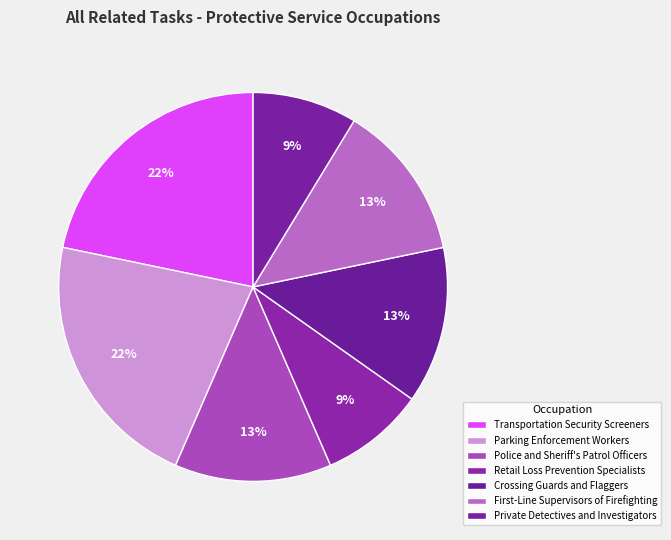

To the nearest percent, what portion does Private Detectives and Investigators represent?

9%